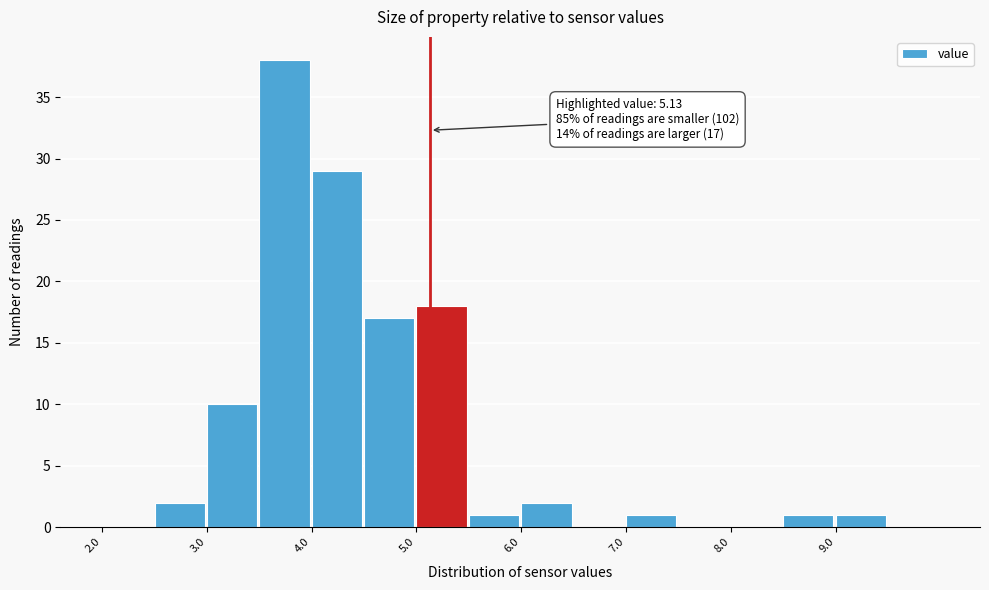

Which range on the x-axis has the tallest bar?

3.5 to 4.0